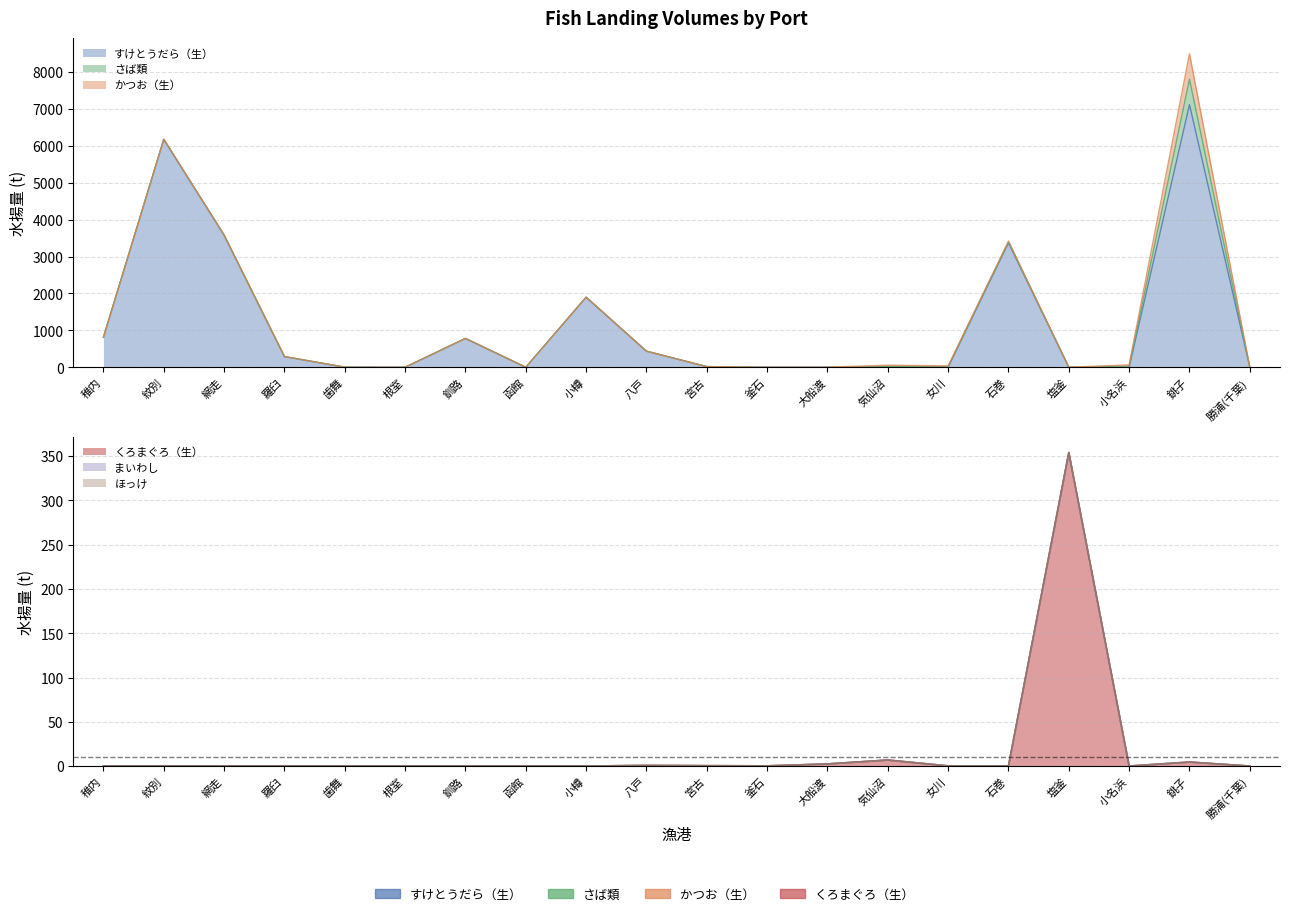

What are all the series names shown in the legend?

まいわし, さば類, すけとうだら（生）, かつお（生）, ほっけ, くろまぐろ（生）